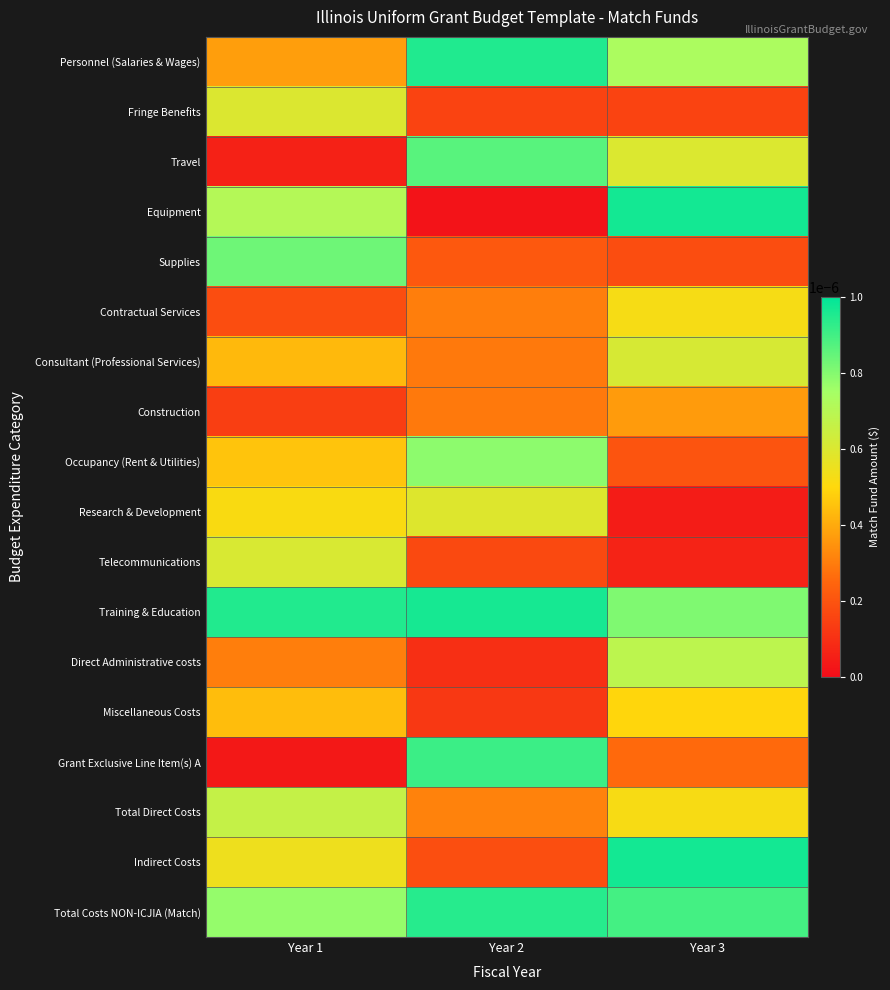

How many series are shown in this chart?

18